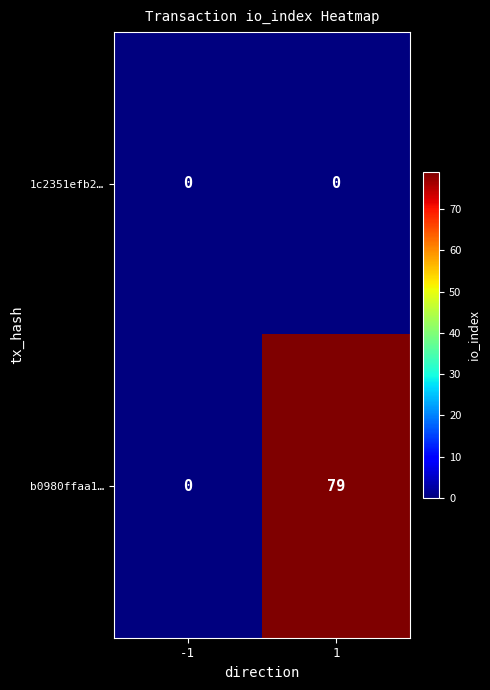

List the labels in order of b0980ffaa1… value, smallest first.

-1, 1